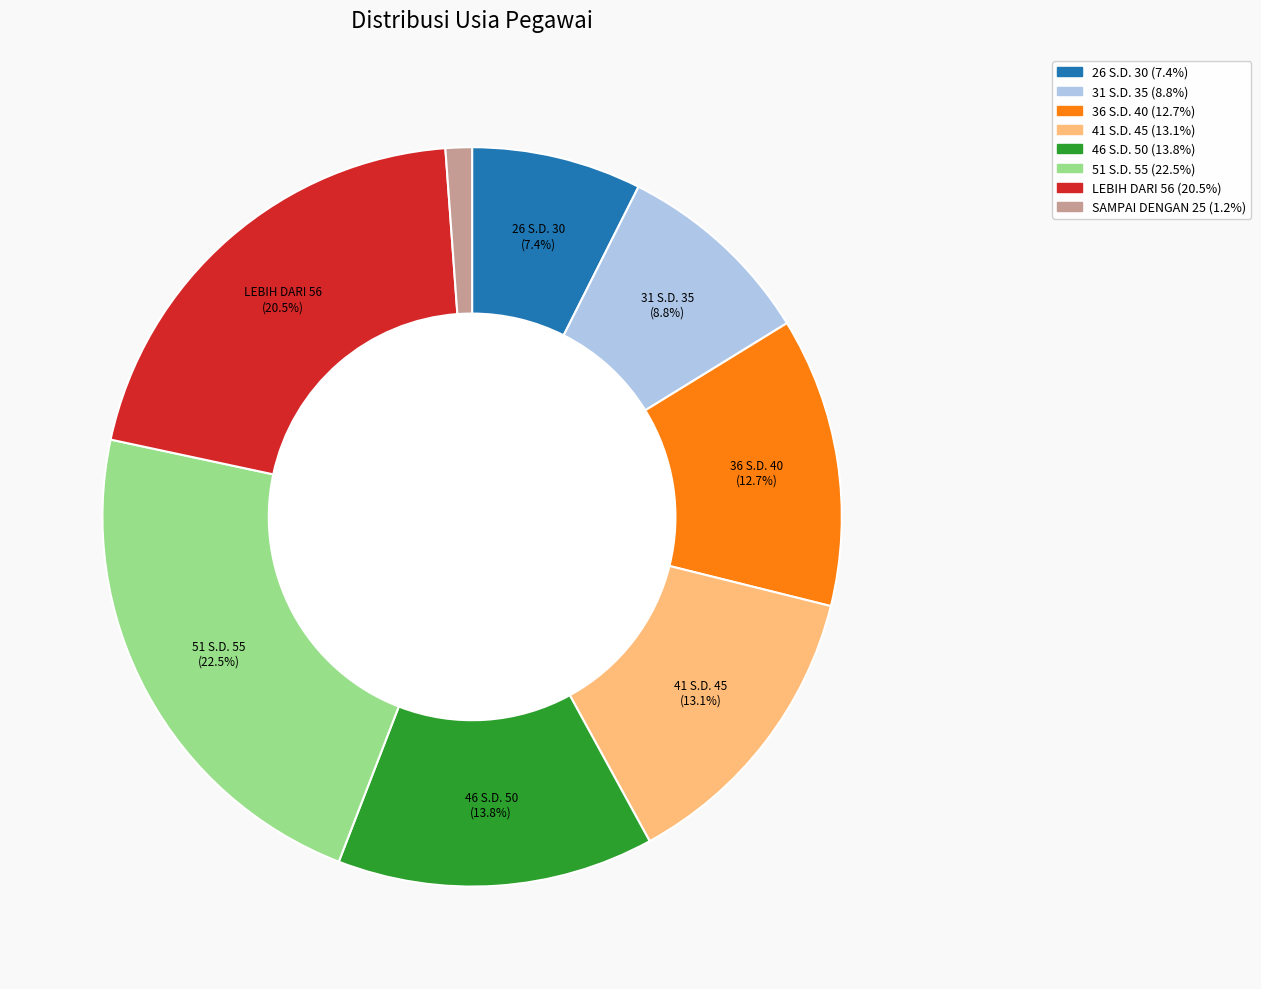

Is it true that 36 S.D. 40 is 13% of the pie?

True